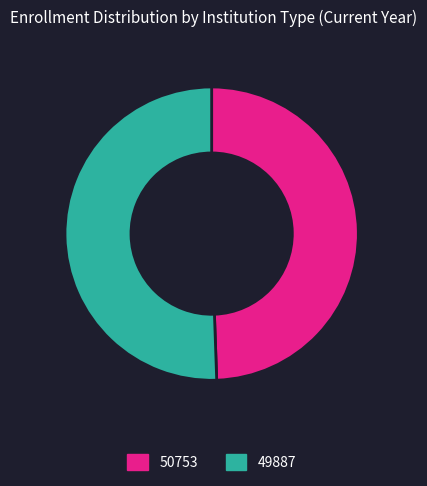

Is there a majority slice in this chart?

Yes